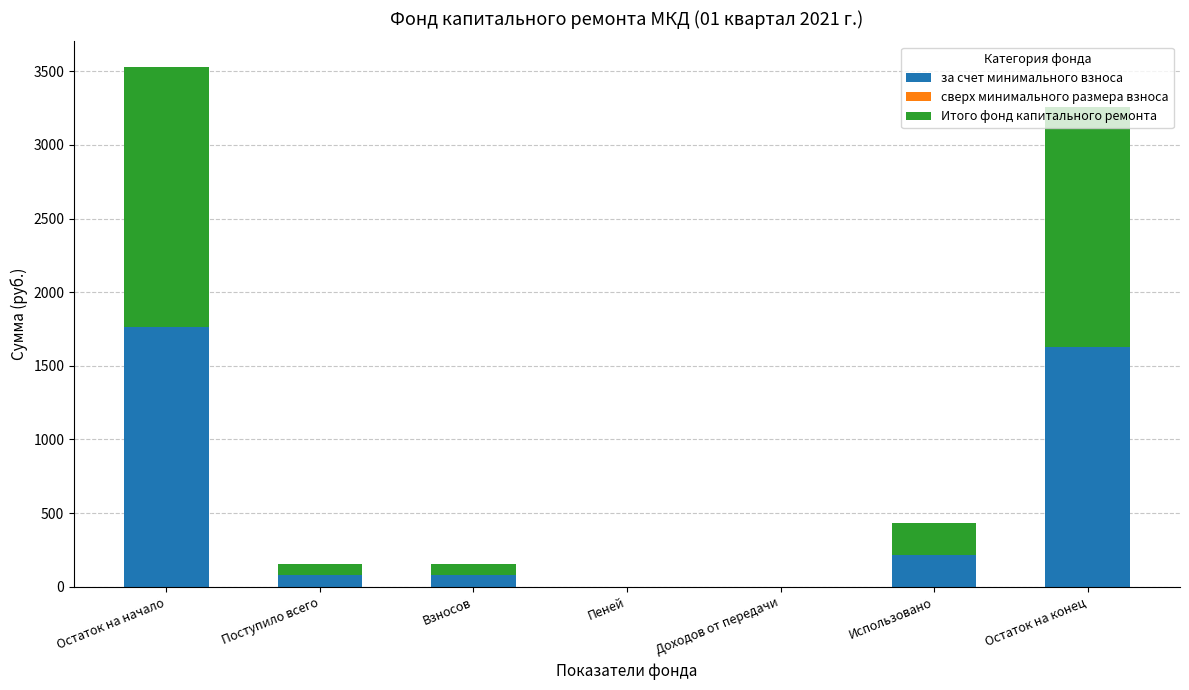

What is the sum of all за счет минимального взноса values?

3762.2